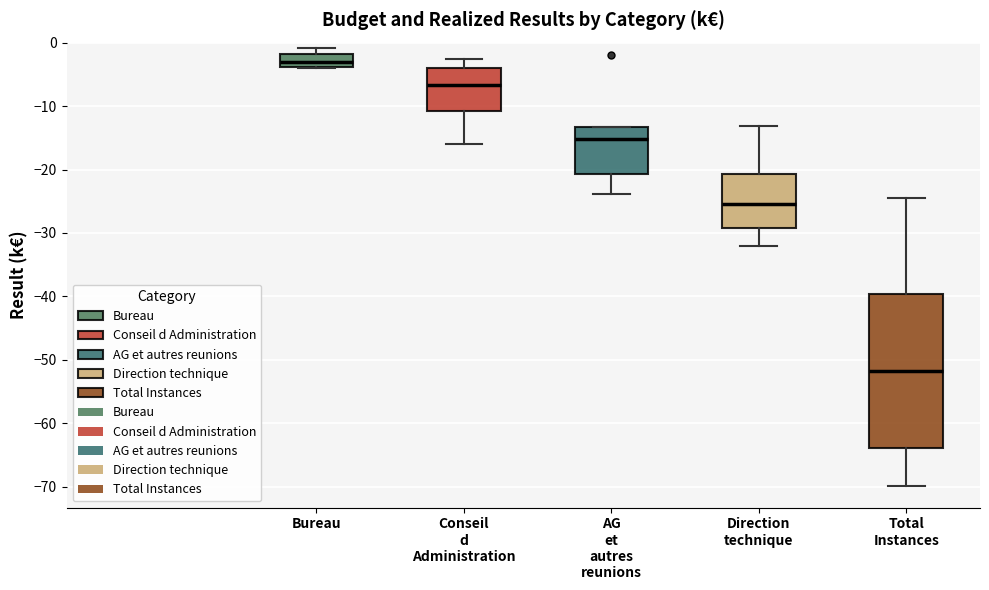

Comparing the boxes themselves (not the whiskers), which one is the tallest?

Total Instances